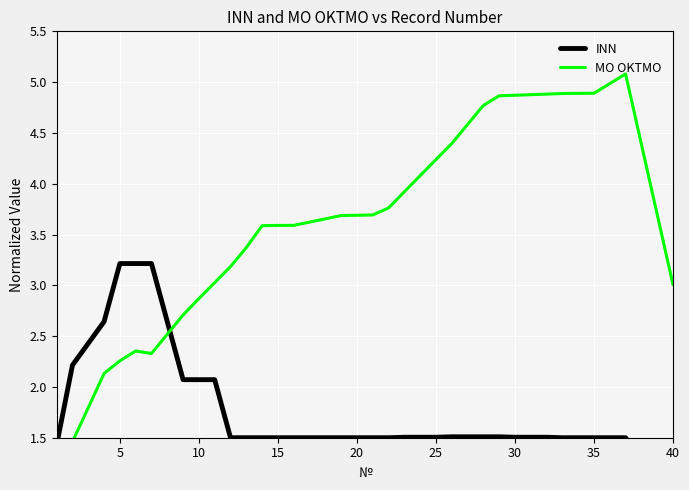

Which series has the largest total across all categories?

MO OKTMO